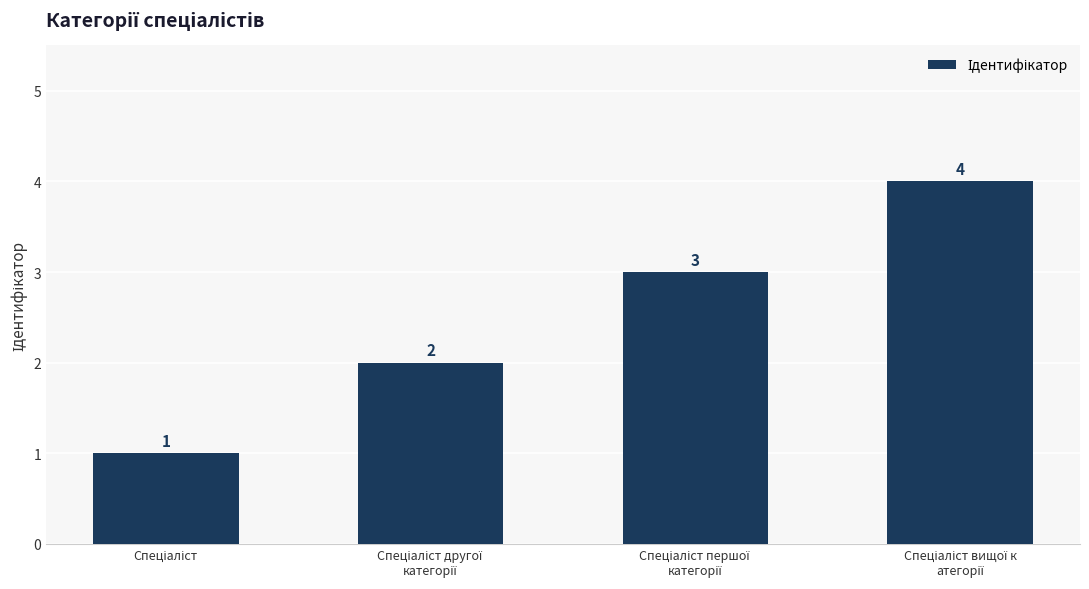

What is the difference between the maximum and minimum values?

3